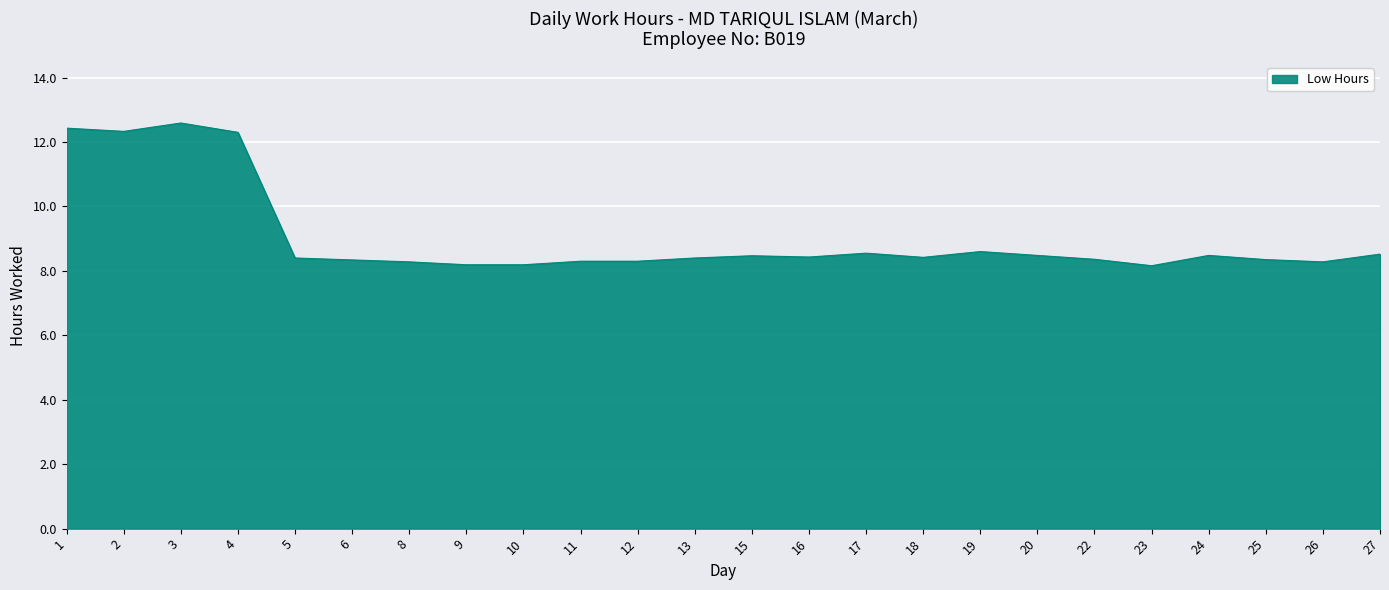

The chart shows a value of 8.5 at 24. True or false?

True